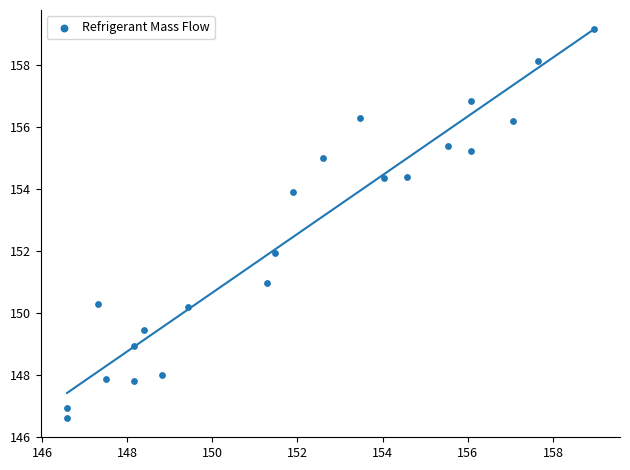

What is the range of Y values (max minus min)?

12.5